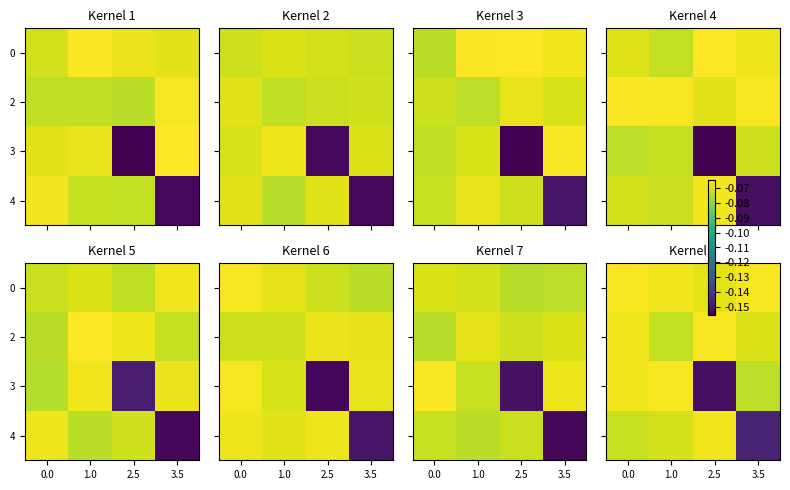

What is the lowest value of the 3 series?

-0.2